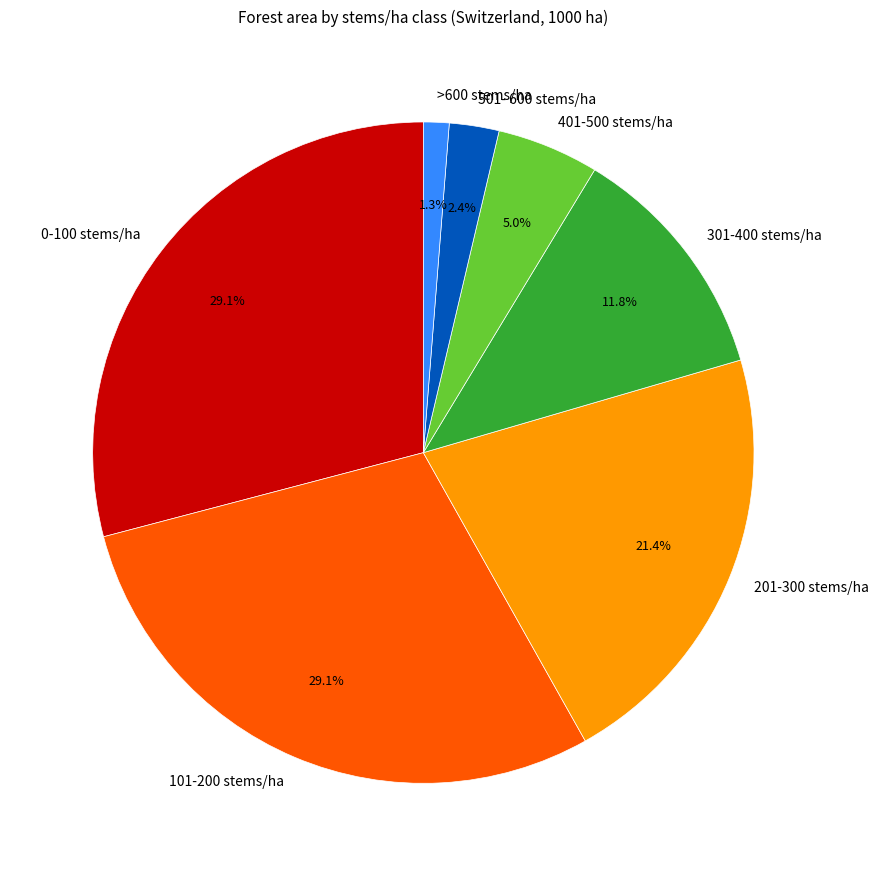

Is there a majority slice in this chart?

No